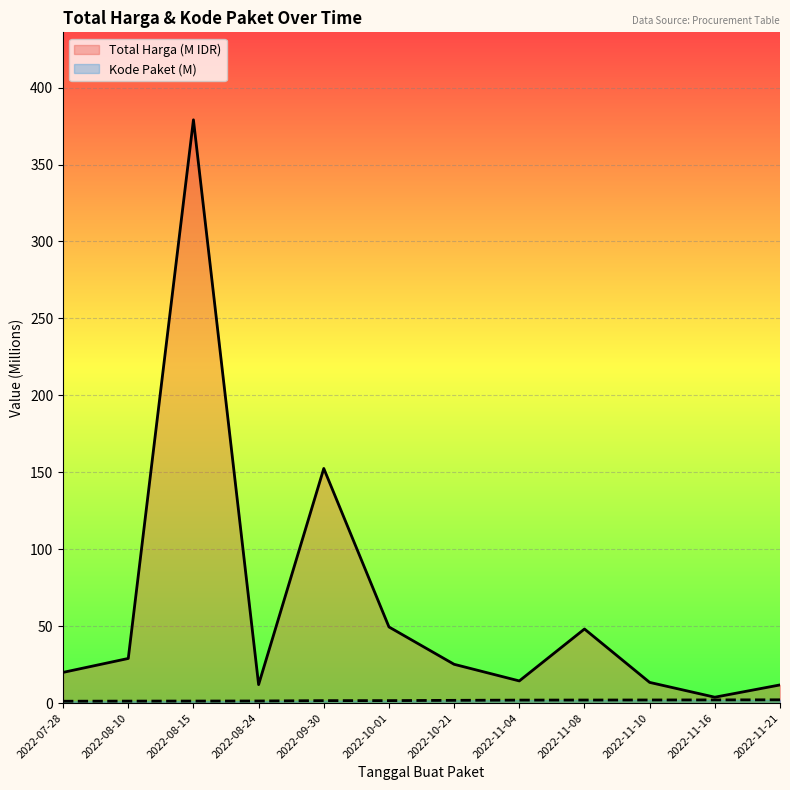

True or false: Total Harga and Kode Paket cross at least once.

False